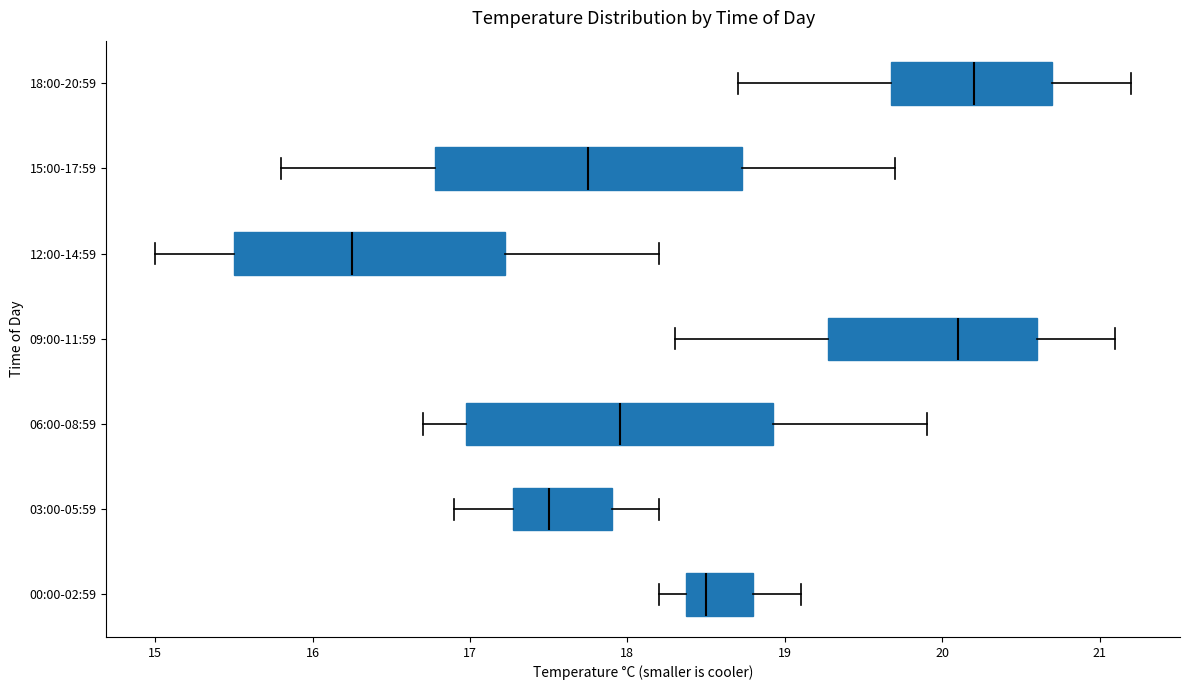

Reading bottom to top, transcribe this box plot: for each box, give where its median line is, the range the box spans, and where its two whiskers end, as read against the x-axis. The values are not printed on the chart, so give them approximately, as read against the axis.

00:00-02:59: median 18.5, box 18.4 to 18.8, whiskers 18.2 to 19.1
03:00-05:59: median 17.5, box 17.3 to 17.9, whiskers 16.9 to 18.2
06:00-08:59: median 18.0, box 17.0 to 18.9, whiskers 16.7 to 19.9
09:00-11:59: median 20.1, box 19.3 to 20.6, whiskers 18.3 to 21.1
12:00-14:59: median 16.3, box 15.5 to 17.2, whiskers 15.0 to 18.2
15:00-17:59: median 17.8, box 16.8 to 18.7, whiskers 15.8 to 19.7
18:00-20:59: median 20.2, box 19.7 to 20.7, whiskers 18.7 to 21.2